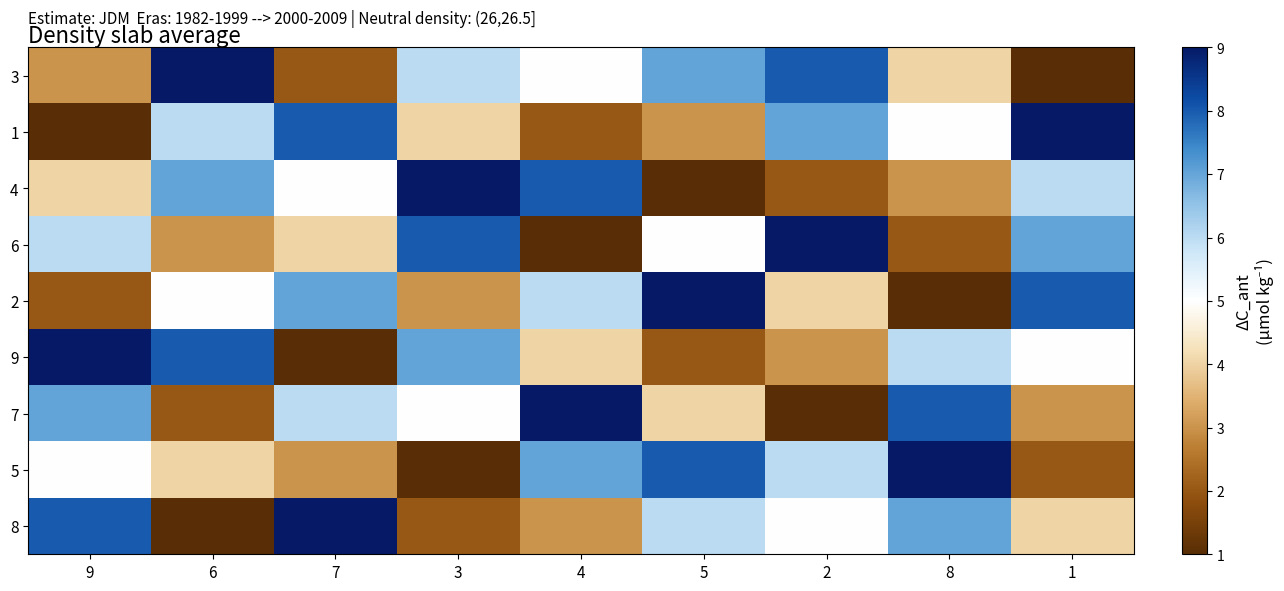

Reading left to right, transcribe all the data shown in this chart.

3: 9=3	6=9	7=2	3=6	4=5	5=7	2=8	8=4	1=1
1: 9=1	6=6	7=8	3=4	4=2	5=3	2=7	8=5	1=9
4: 9=4	6=7	7=5	3=9	4=8	5=1	2=2	8=3	1=6
6: 9=6	6=3	7=4	3=8	4=1	5=5	2=9	8=2	1=7
2: 9=2	6=5	7=7	3=3	4=6	5=9	2=4	8=1	1=8
9: 9=9	6=8	7=1	3=7	4=4	5=2	2=3	8=6	1=5
7: 9=7	6=2	7=6	3=5	4=9	5=4	2=1	8=8	1=3
5: 9=5	6=4	7=3	3=1	4=7	5=8	2=6	8=9	1=2
8: 9=8	6=1	7=9	3=2	4=3	5=6	2=5	8=7	1=4